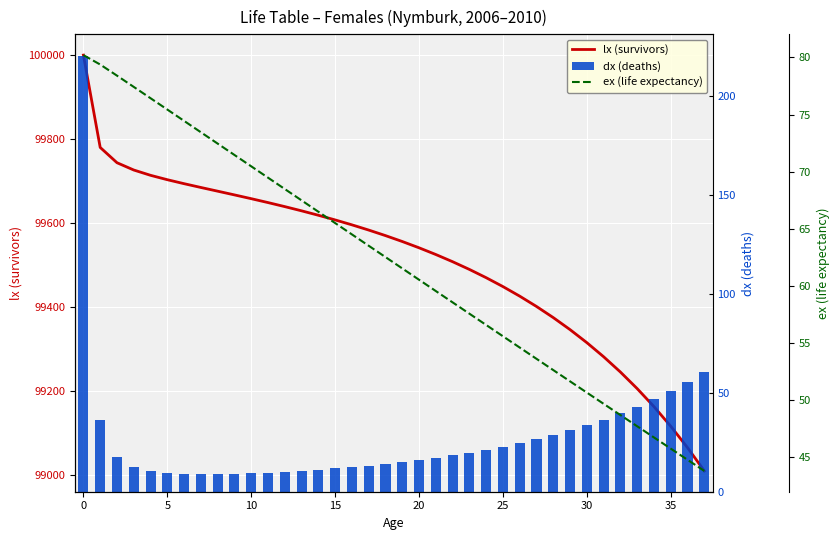

How many data points in lx (survivors) are less than 99569?

19